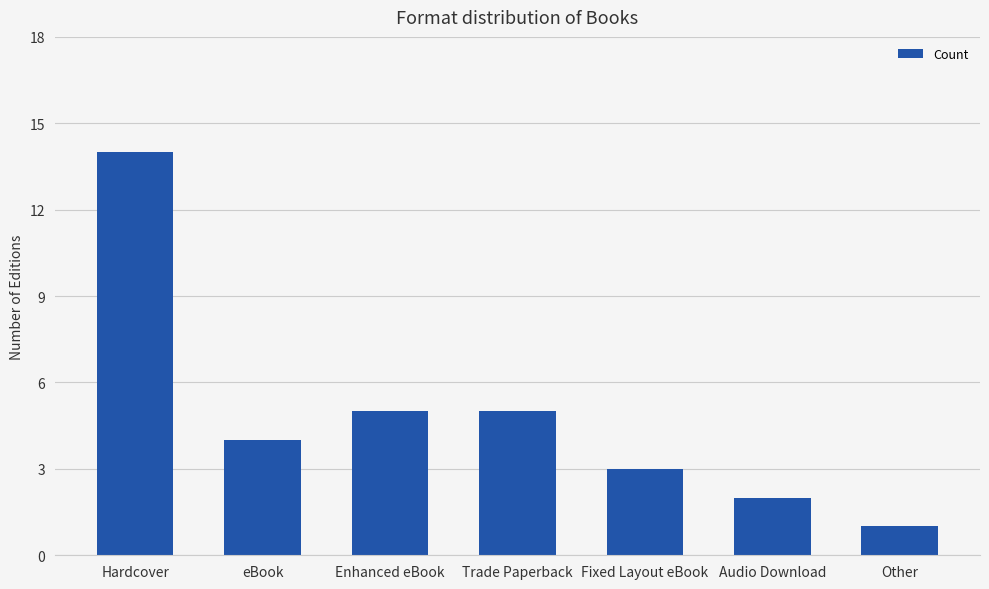

What is the sum of all values?

34